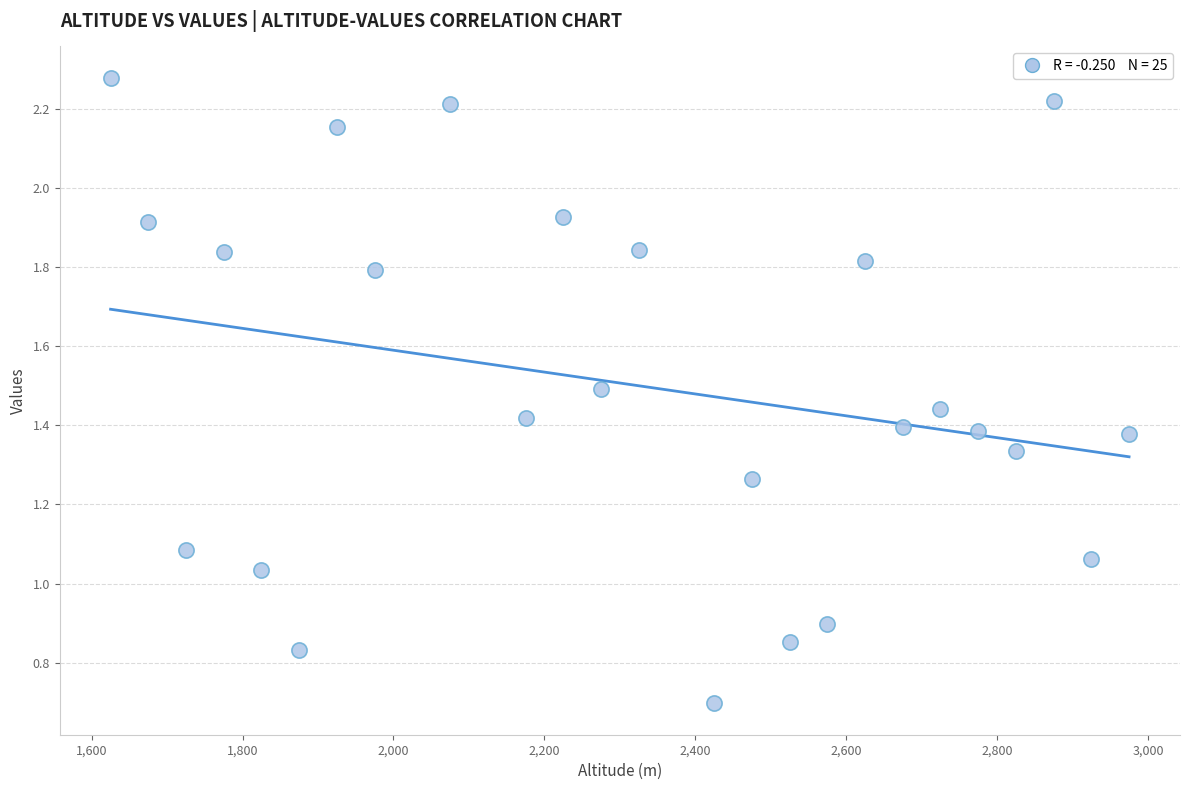

What is the range of X values (max minus min)?

1350.0